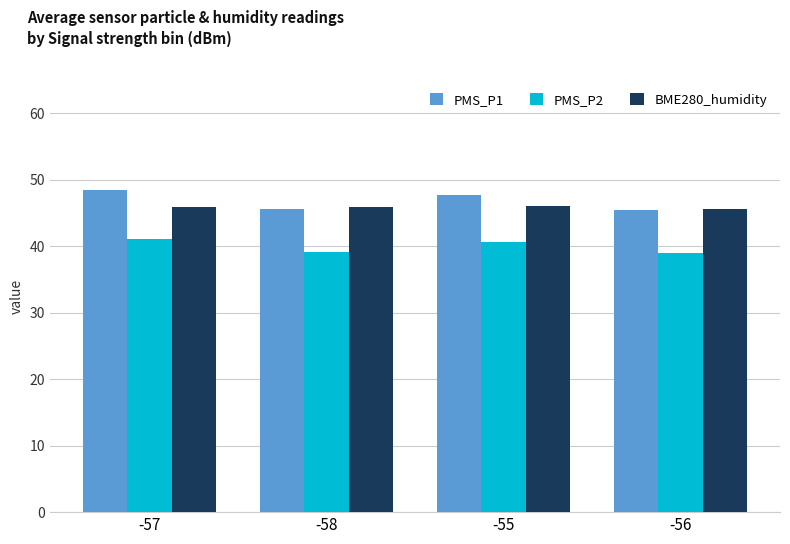

What is the label of the 4th bar from the right?

-57